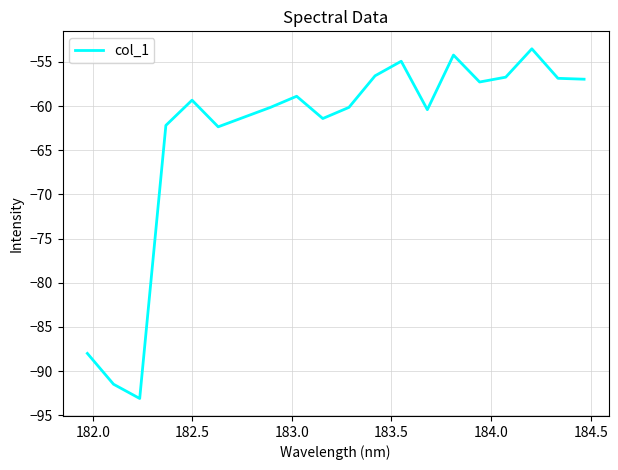

What is the difference between the maximum and minimum values?

39.6